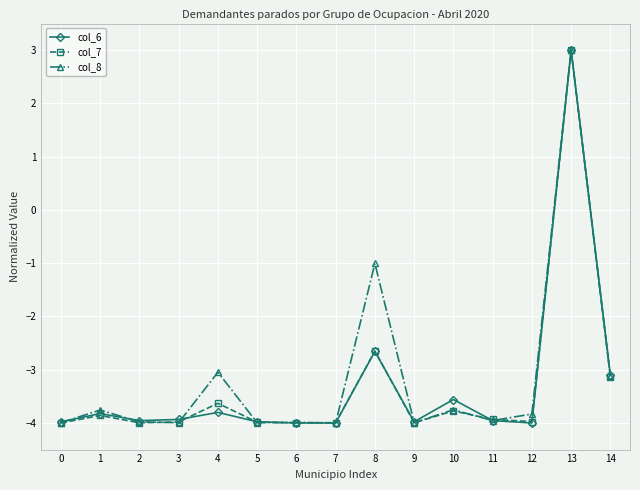

Which series changed the most between 7 and 10?

col_6